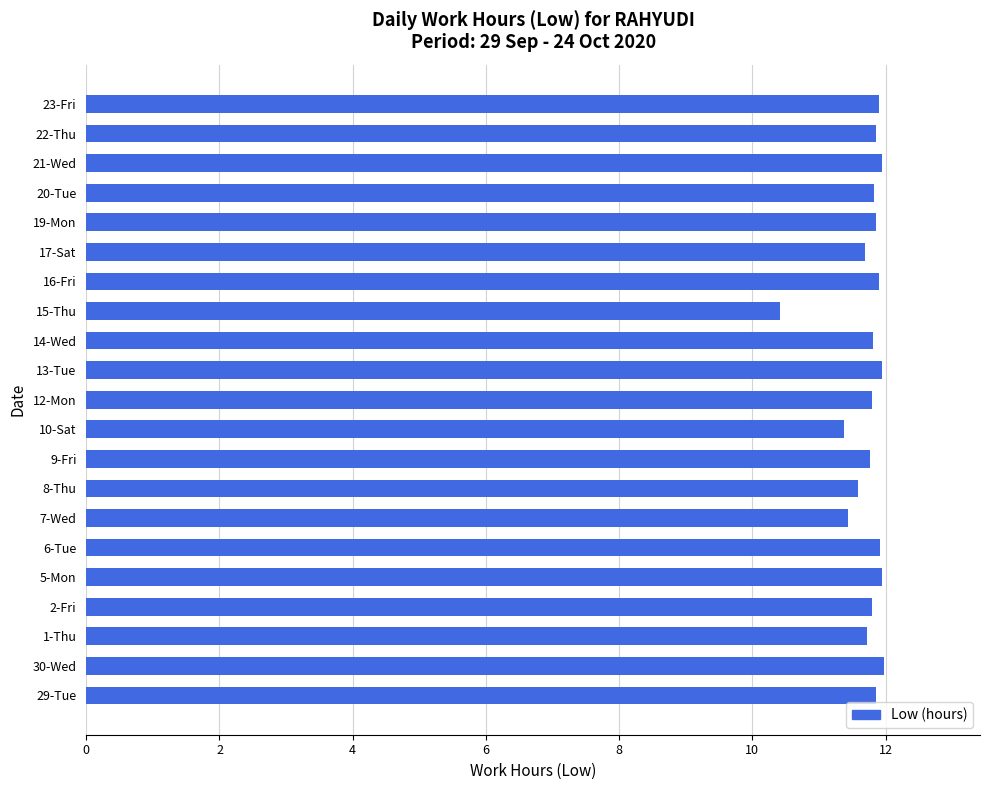

How many data points are less than 11?

1